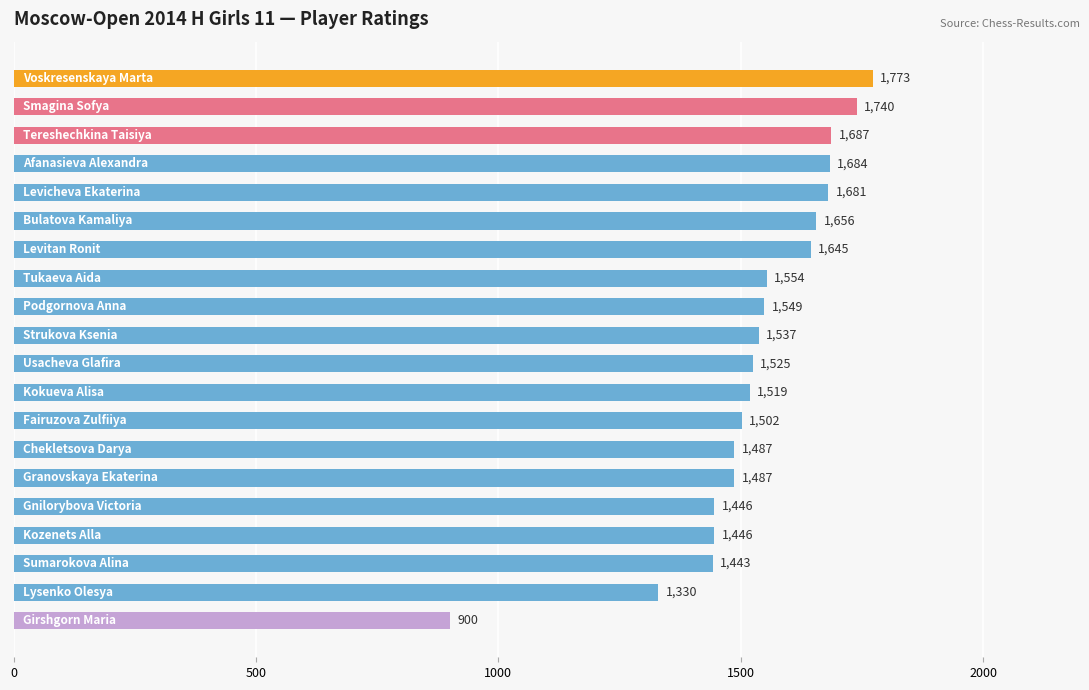

What is the average value?

1530